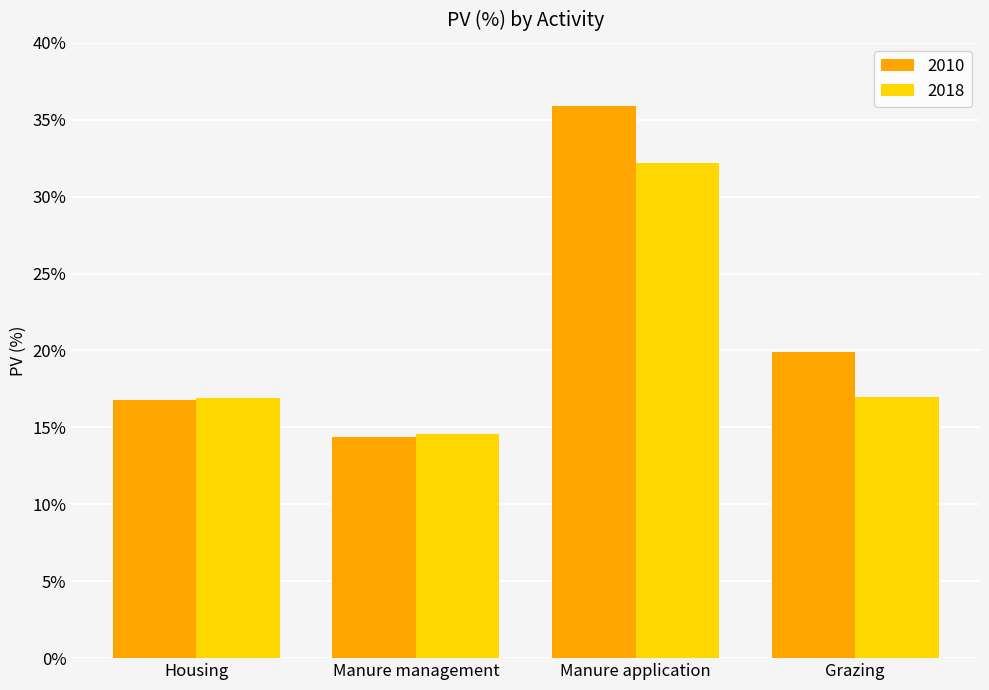

The value of 2010 at Manure management is 7.1. True or false?

False